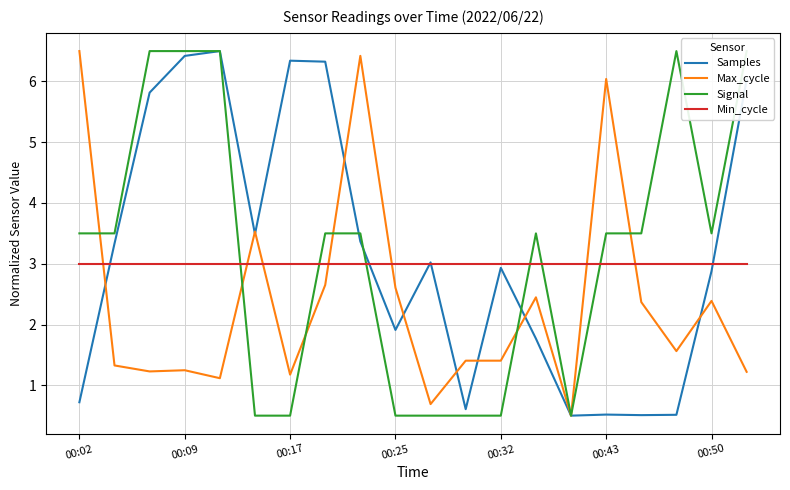

What position from the left is 11?

12